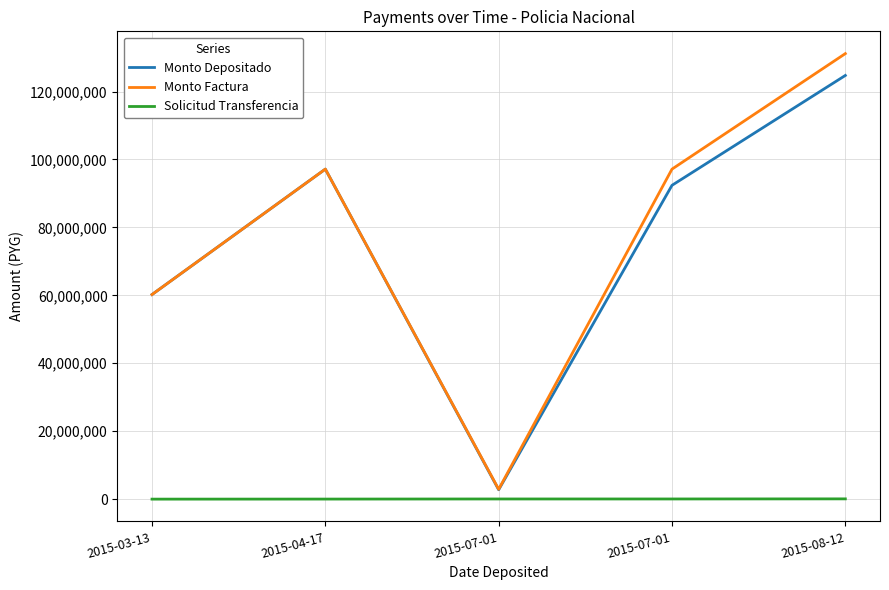

Rank the series at 2015-07-01 from lowest to highest value.

Solicitud Transferencia, Monto Depositado, Monto Factura